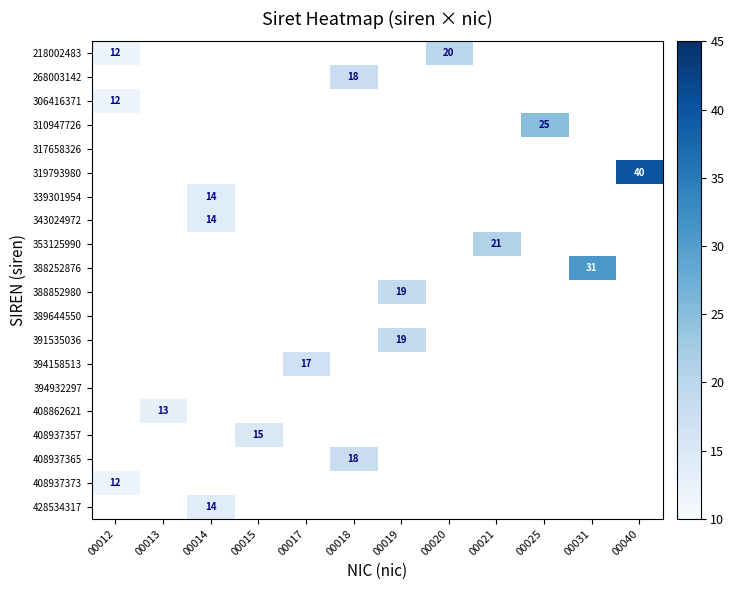

The value of 428534317 at 00014 is 9. True or false?

False